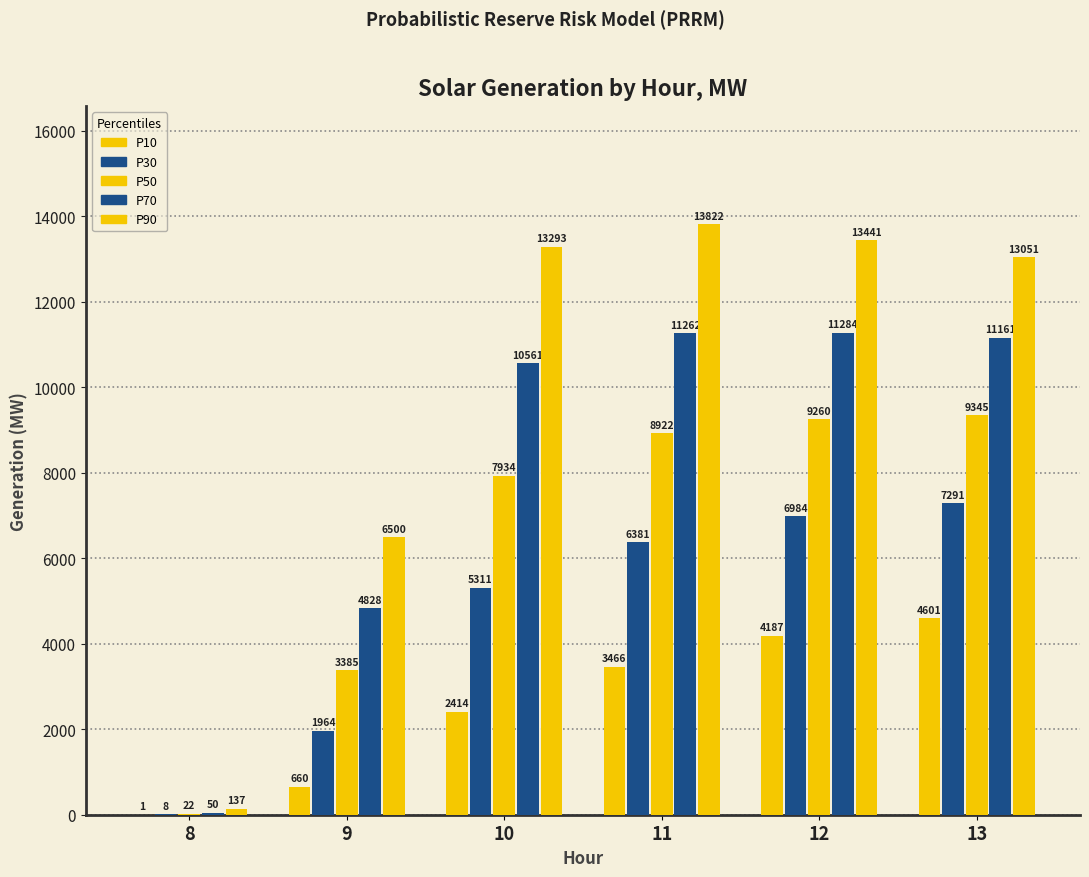

How many categories are shown in the chart?

6